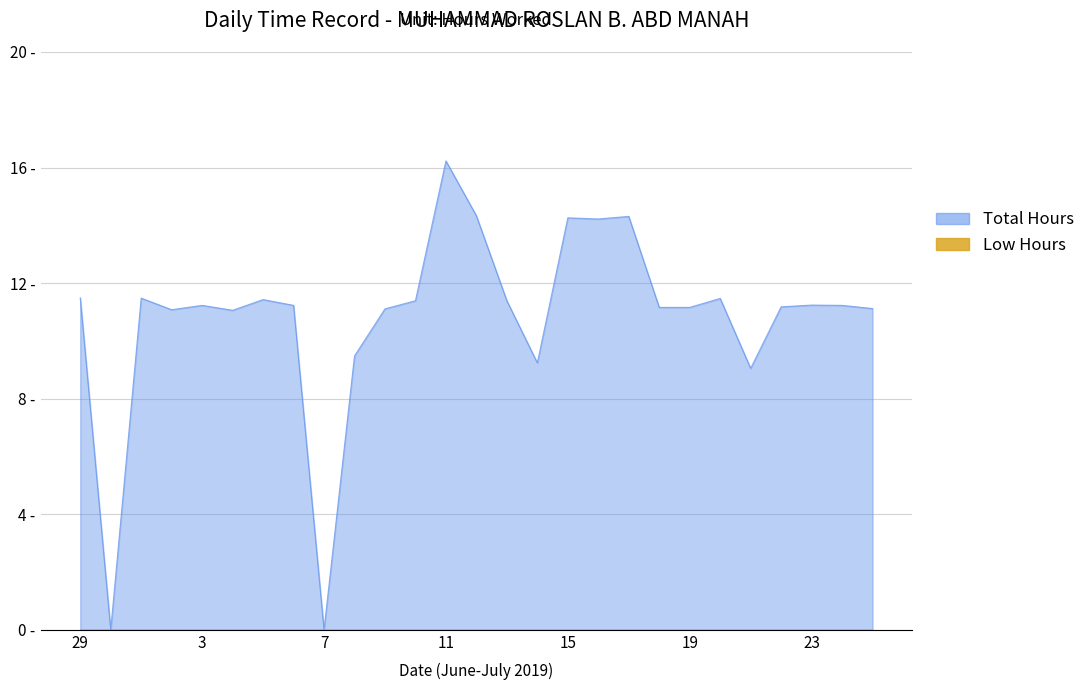

True or false: there are more than 0 points higher than both neighbors.

True